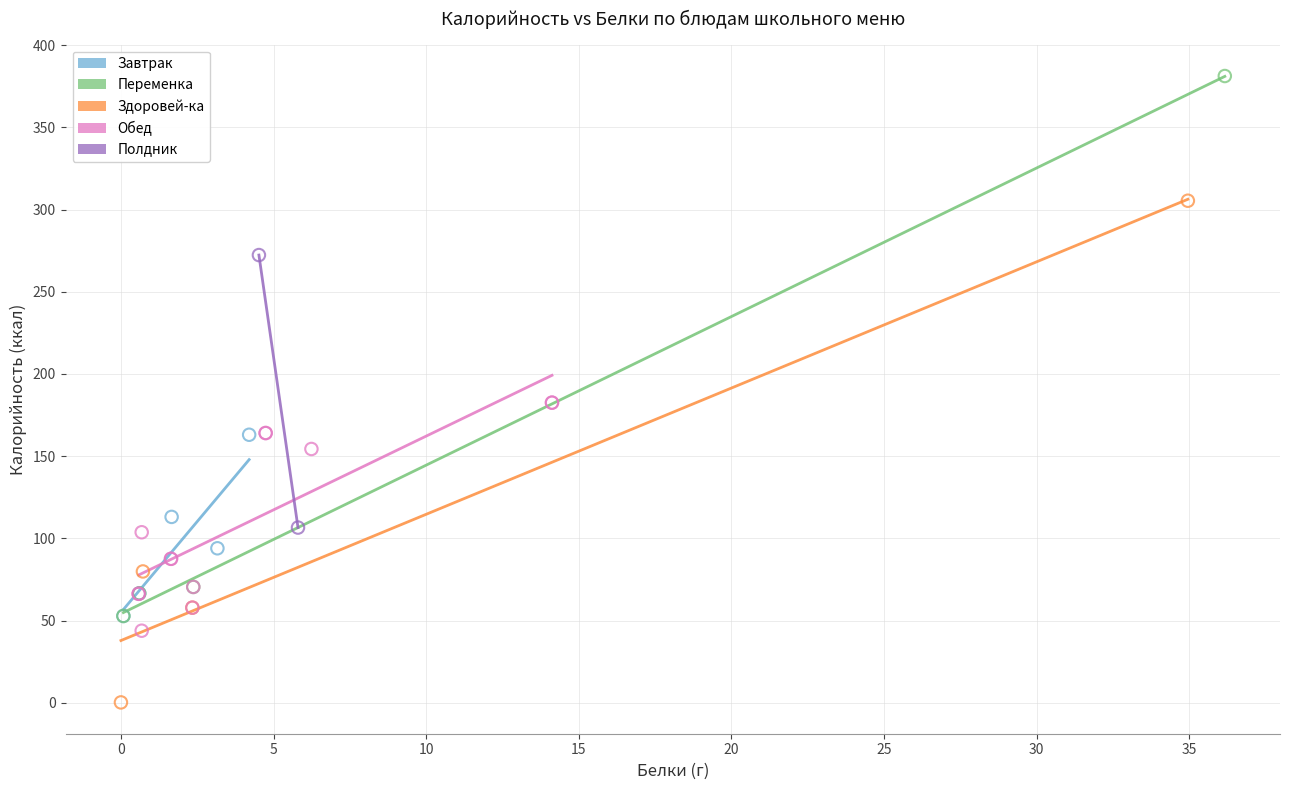

Which series has the widest spread of Y values?

Переменка